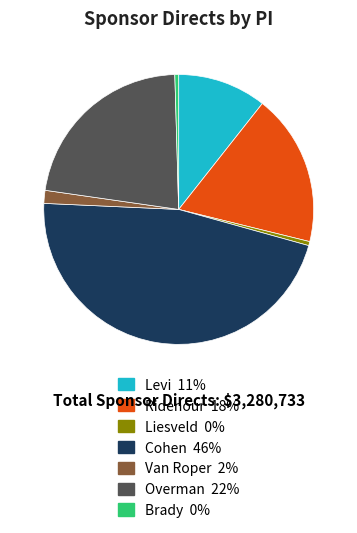

Is there a majority slice in this chart?

No